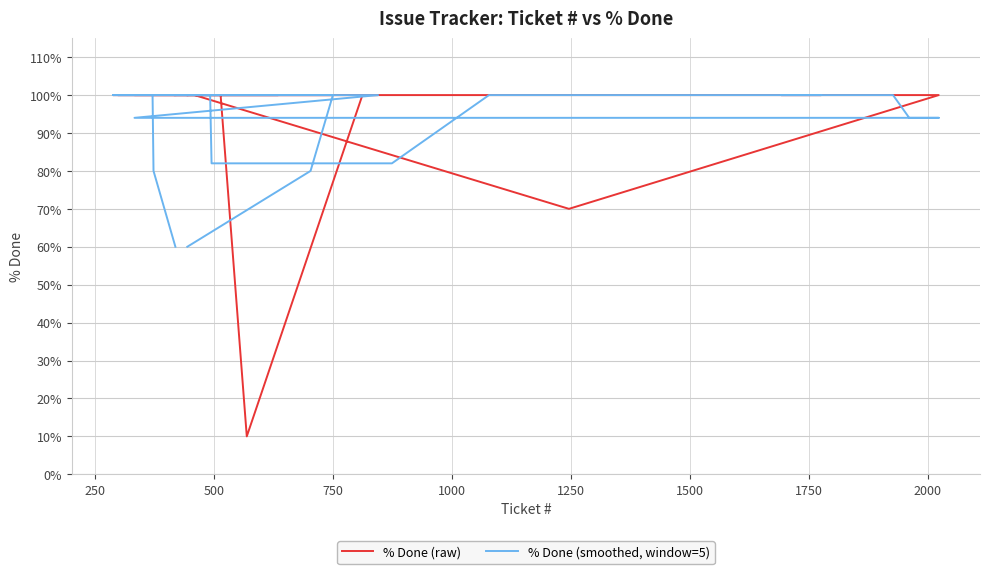

Rank the series by their maximum value, from highest to lowest.

% Done (raw), % Done (smoothed, window=5)